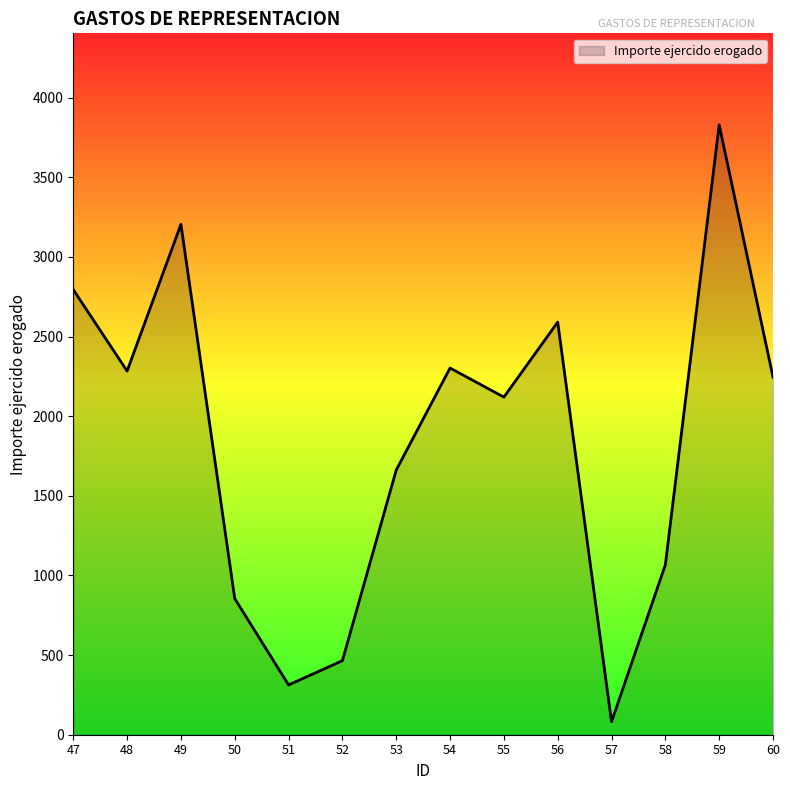

What is the change in value from 49 to 52?

-2740.0